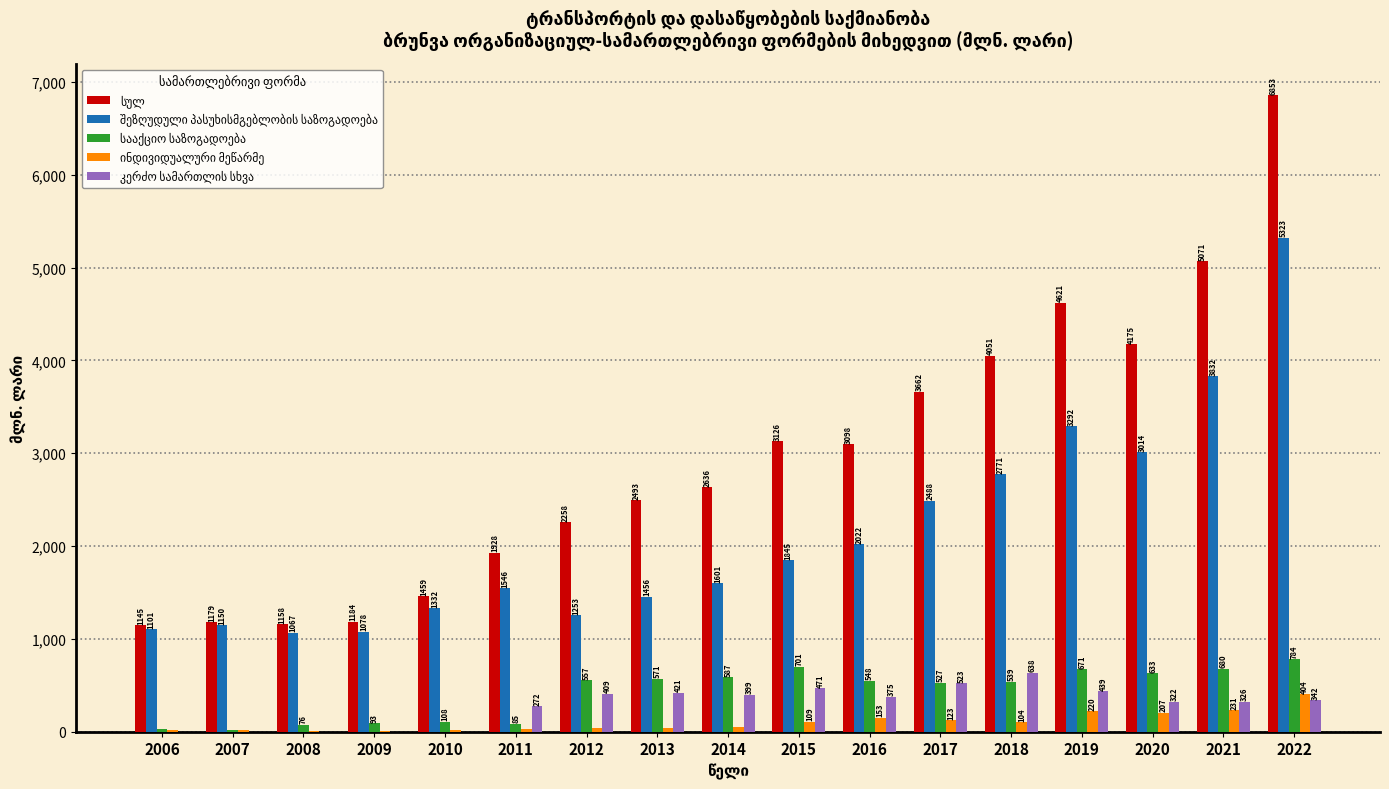

At which category is the sum across all series the highest?

2022